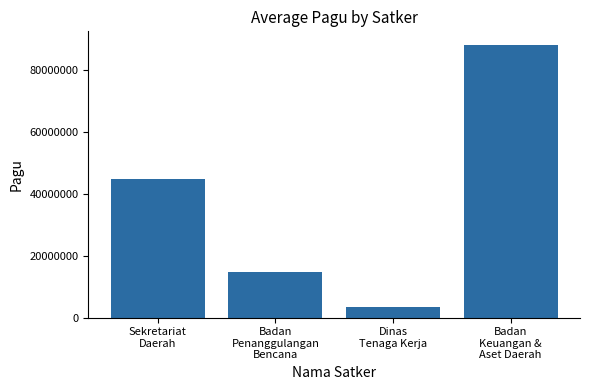

What is the value of the 1st bar from the left?

44778238.1